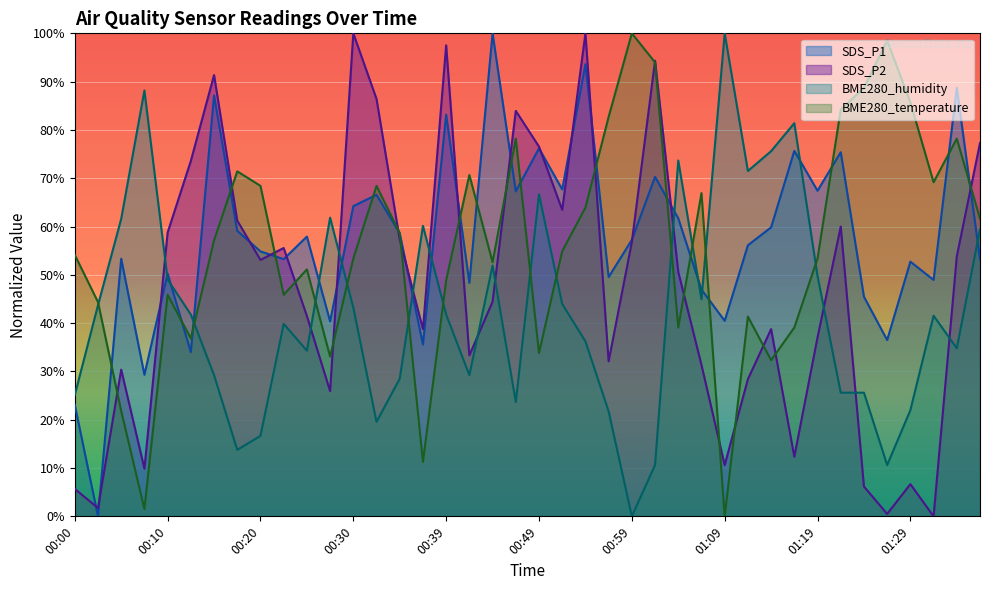

Rank the series at 01:36 from highest to lowest value.

SDS_P2, BME280_temperature, BME280_humidity, SDS_P1